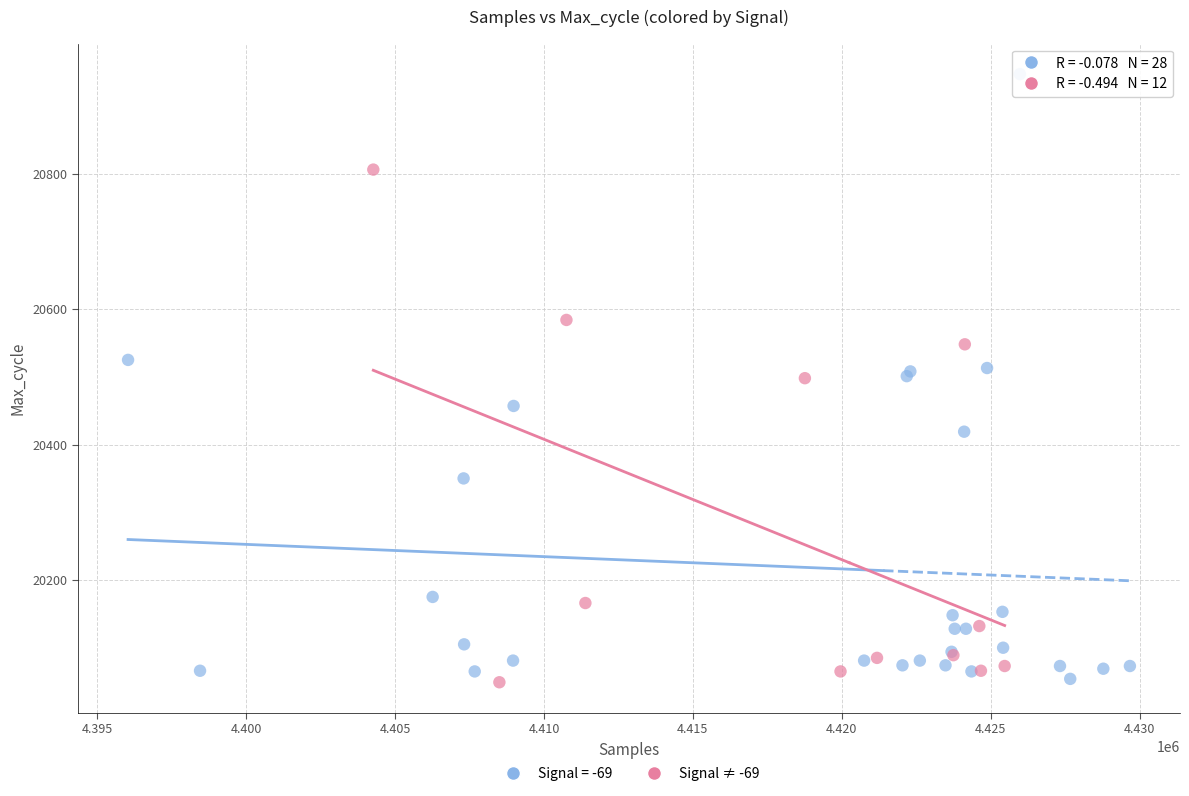

Which series has the largest Y range (max minus min)?

Signal = -69